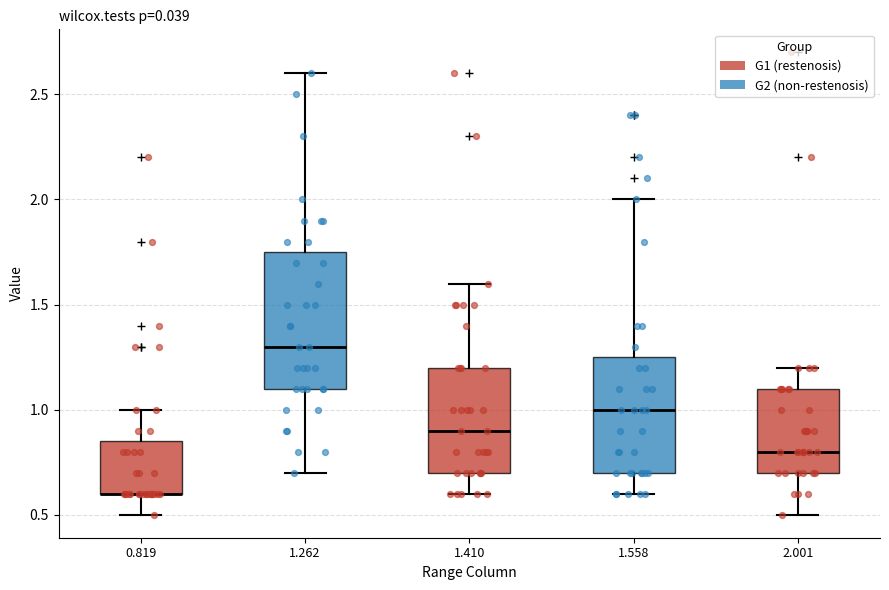

Reading left to right, read every box against the y-axis: the position of its median line, the range the box covers, and the ends of its whiskers. The values are not printed on the chart, so give them approximately, as read against the axis.

0.819: median 0.60 (drawn on the box's lower edge), box 0.60 to 0.85, whiskers 0.50 to 1.00
1.262: median 1.30, box 1.10 to 1.75, whiskers 0.70 to 2.60
1.410: median 0.90, box 0.70 to 1.20, whiskers 0.60 to 1.60
1.558: median 1.00, box 0.70 to 1.25, whiskers 0.60 to 2.00
2.001: median 0.80, box 0.70 to 1.10, whiskers 0.50 to 1.20